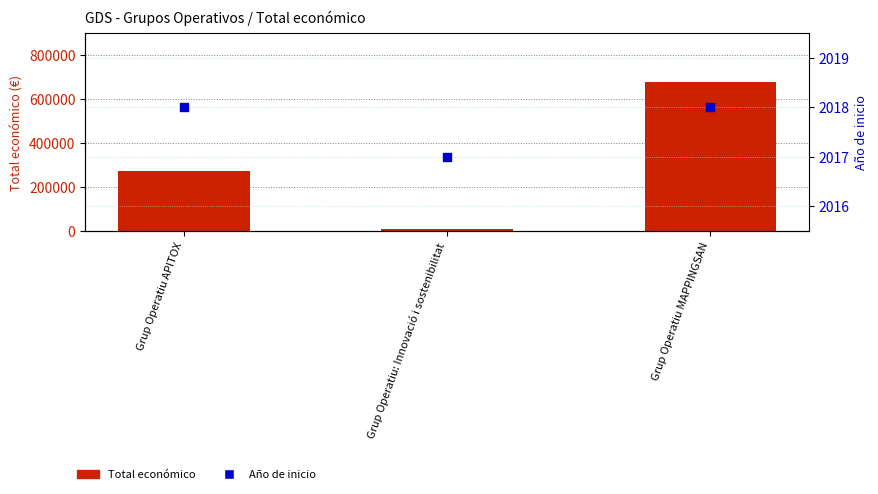

Which series has the widest spread of Y values?

Total económico